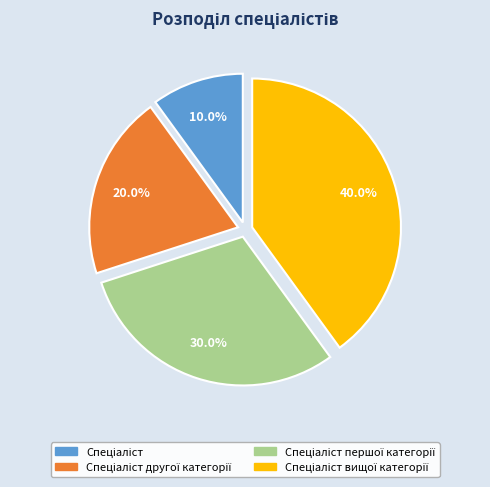

Is there a majority slice in this chart?

No